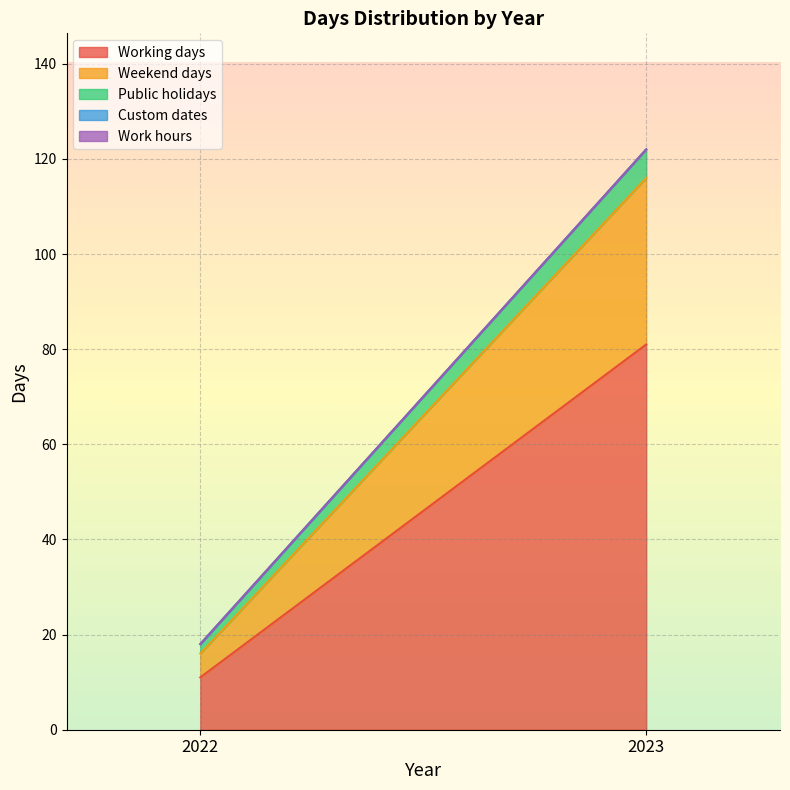

True or false: Weekend days has a value of 9 at 2023.

False